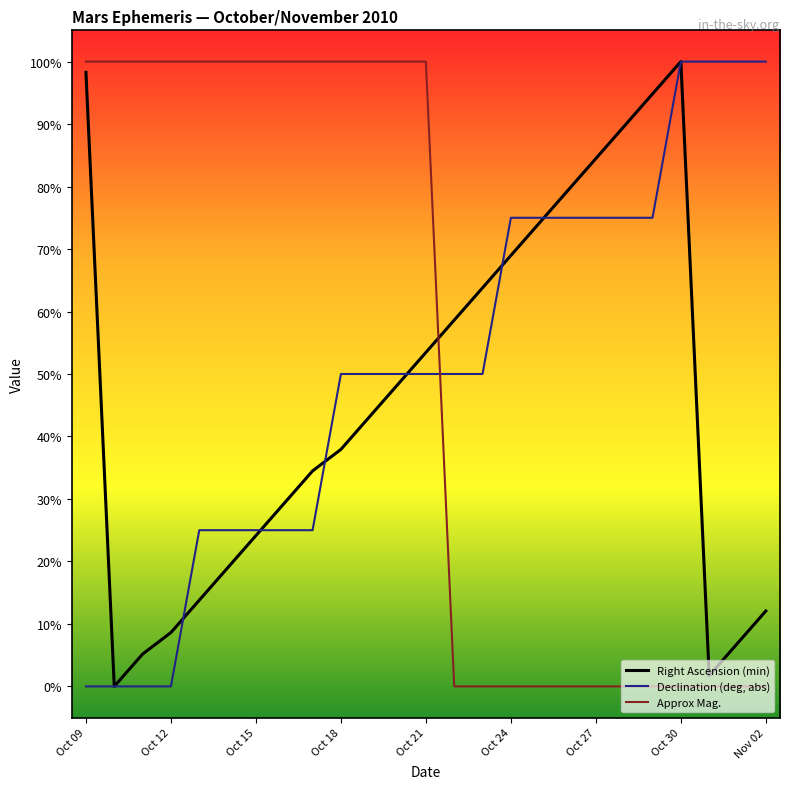

After their last crossing, which series has the higher values: Approx Mag. or Declination (deg, abs)?

Declination (deg, abs)